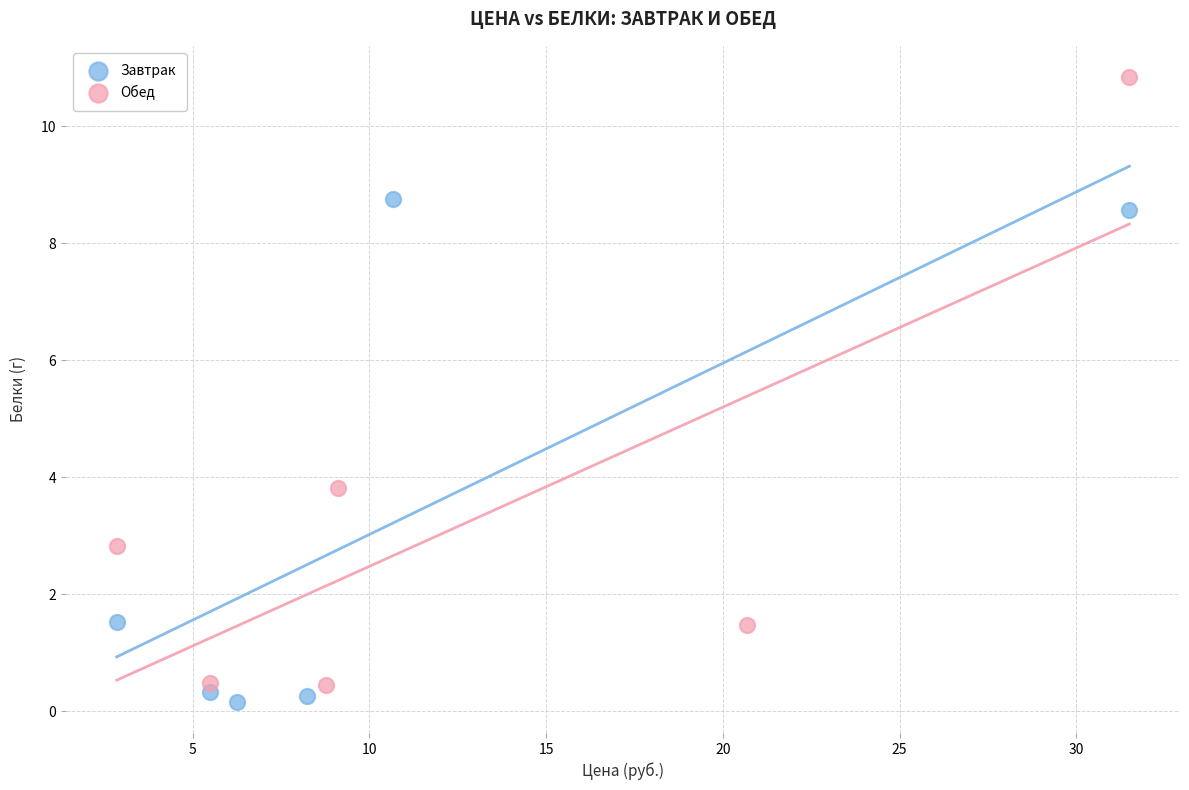

What are all the series names shown in the legend?

Завтрак, Обед